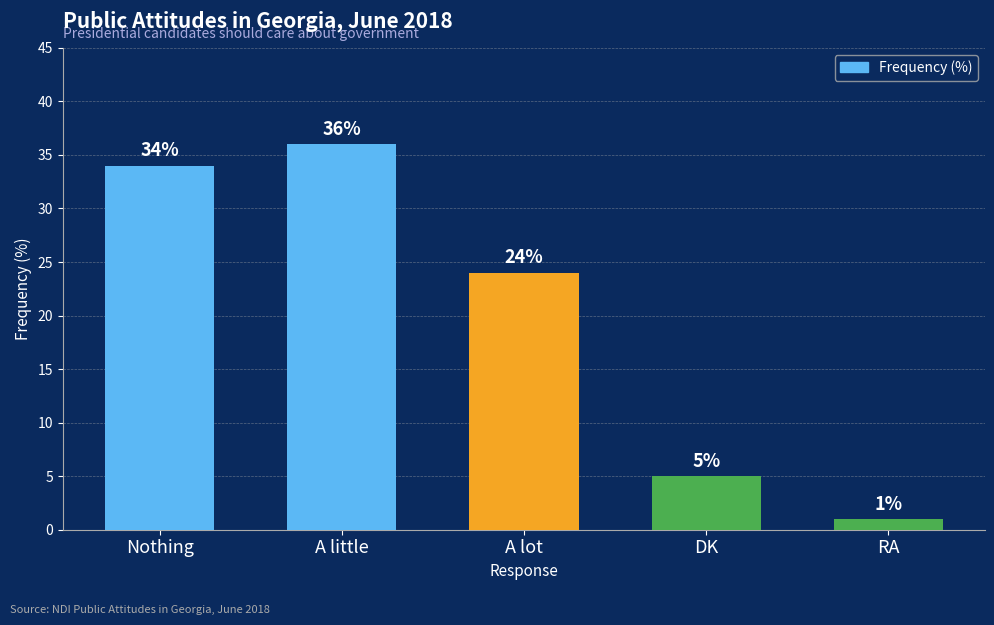

Between RA and A lot, which is larger?

A lot